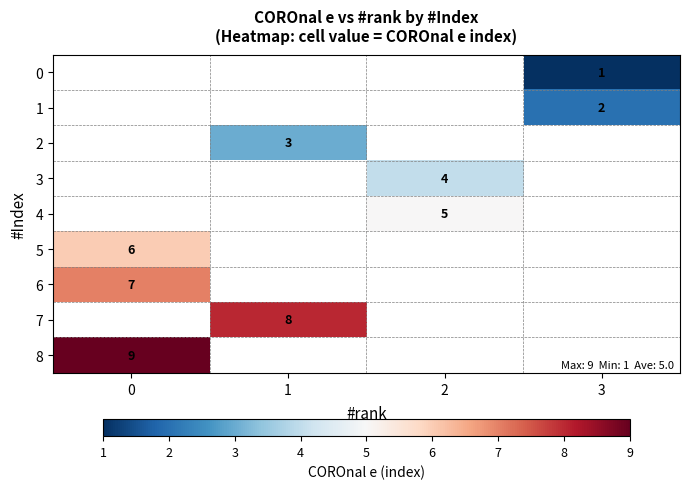

Is it true that 1 equals 2 at 3?

True